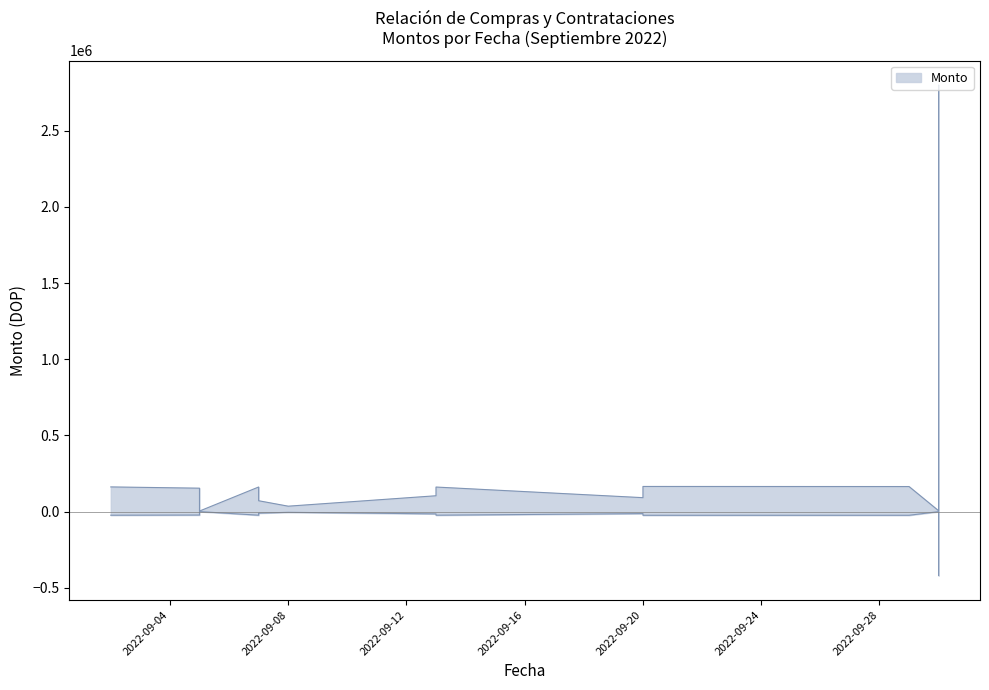

Where is the first local minimum?

2022-09-08